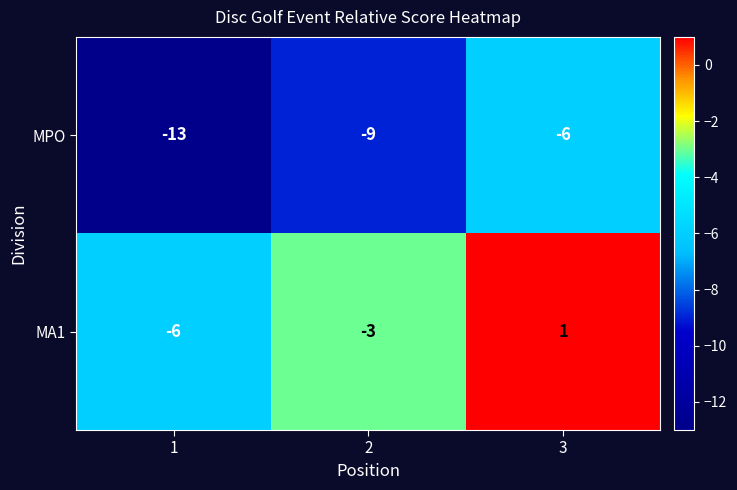

How many values in the MPO series are below -9?

1